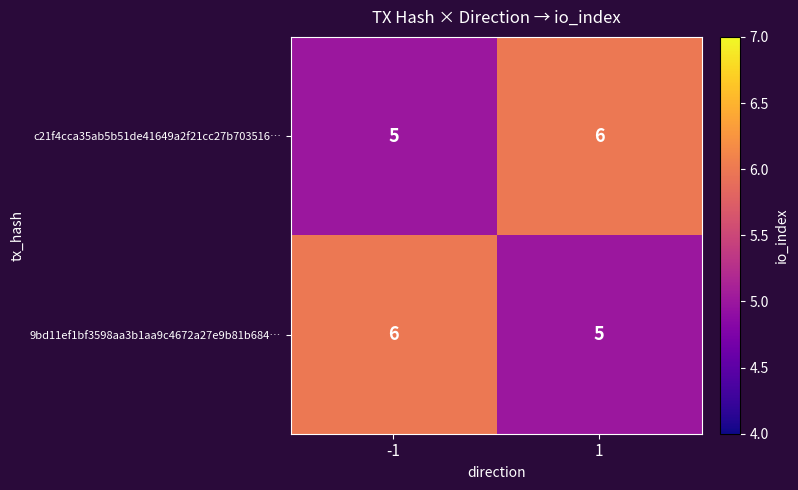

Rank the series at -1 from highest to lowest value.

9bd11ef1bf3598aa3b1aa9c4672a27e9b81b684…, c21f4cca35ab5b51de41649a2f21cc27b703516…